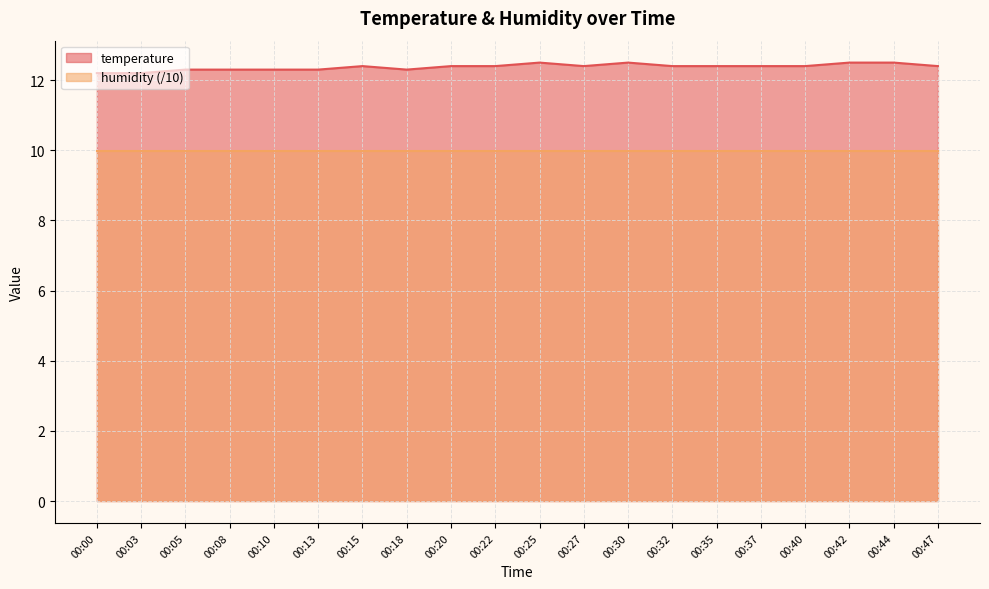

What is the sum of the values at 00:25 and 00:13?

24.8